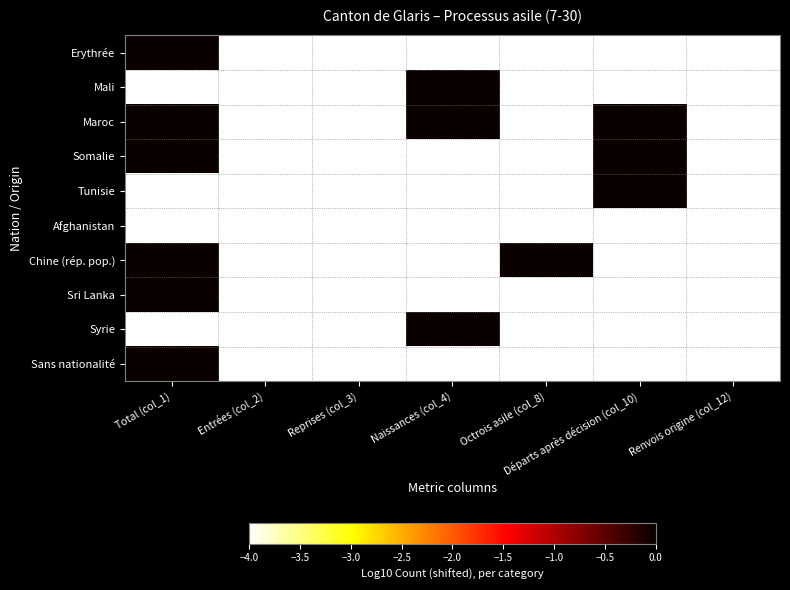

Which series changed the most between Total (col_1) and Octrois asile (col_8)?

Erythrée